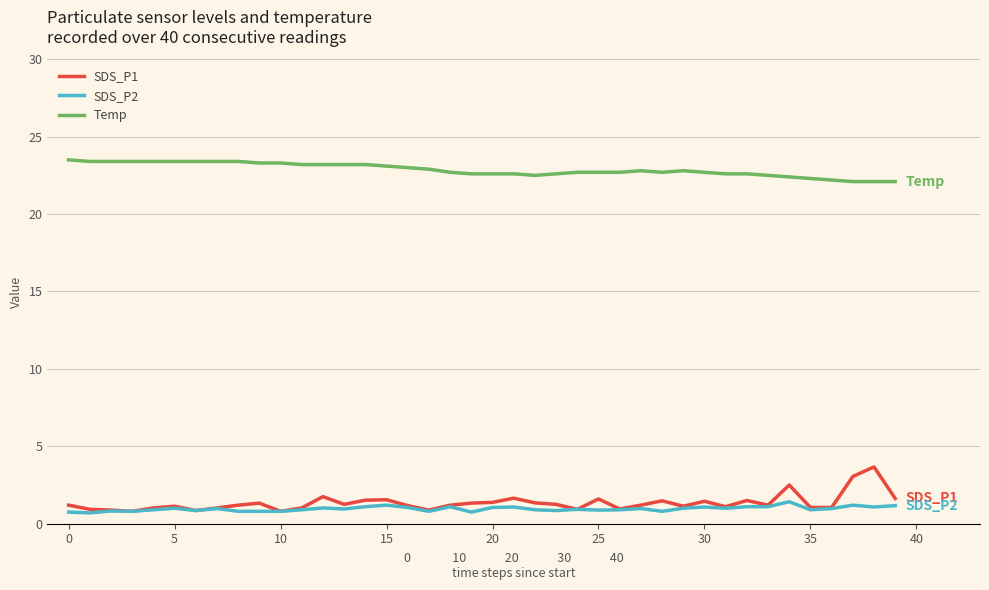

List the series in order of their peak value, highest first.

Temp, SDS_P1, SDS_P2